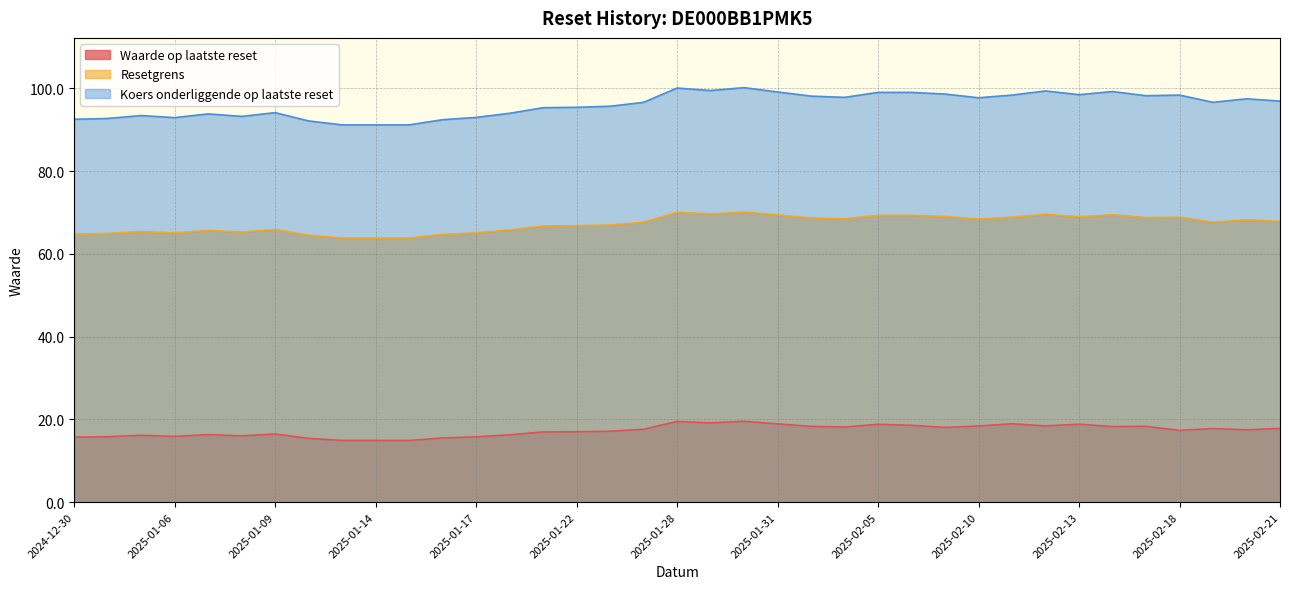

True or false: Koers onderliggende op laatste reset has more than 2 points higher than both neighbors.

True